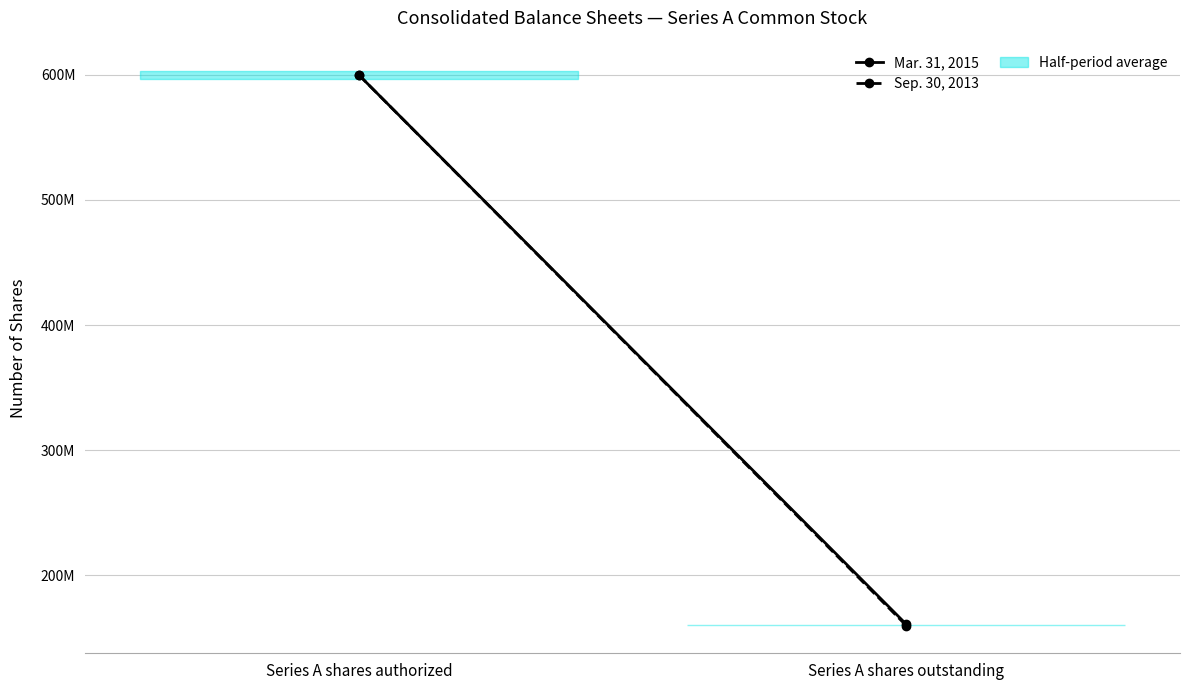

How many lines are shown in the chart?

2